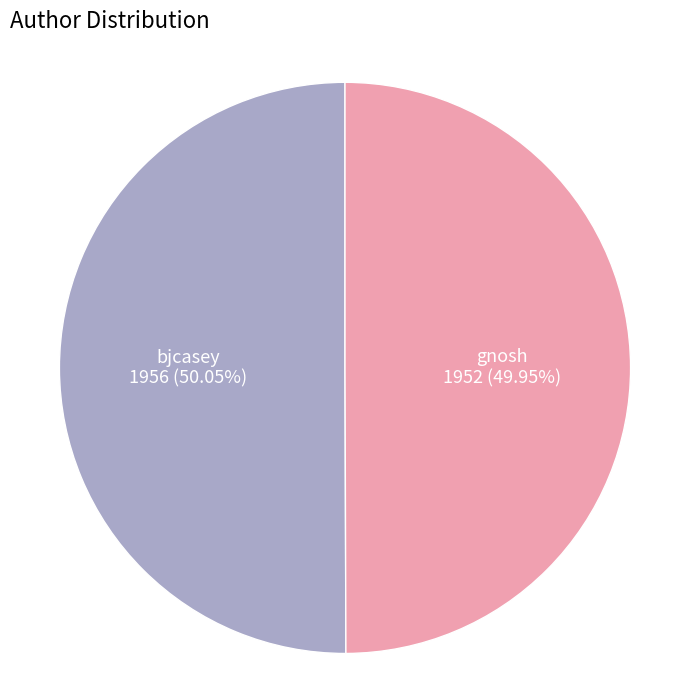

Is the sum of bjcasey and gnosh greater than half?

Yes